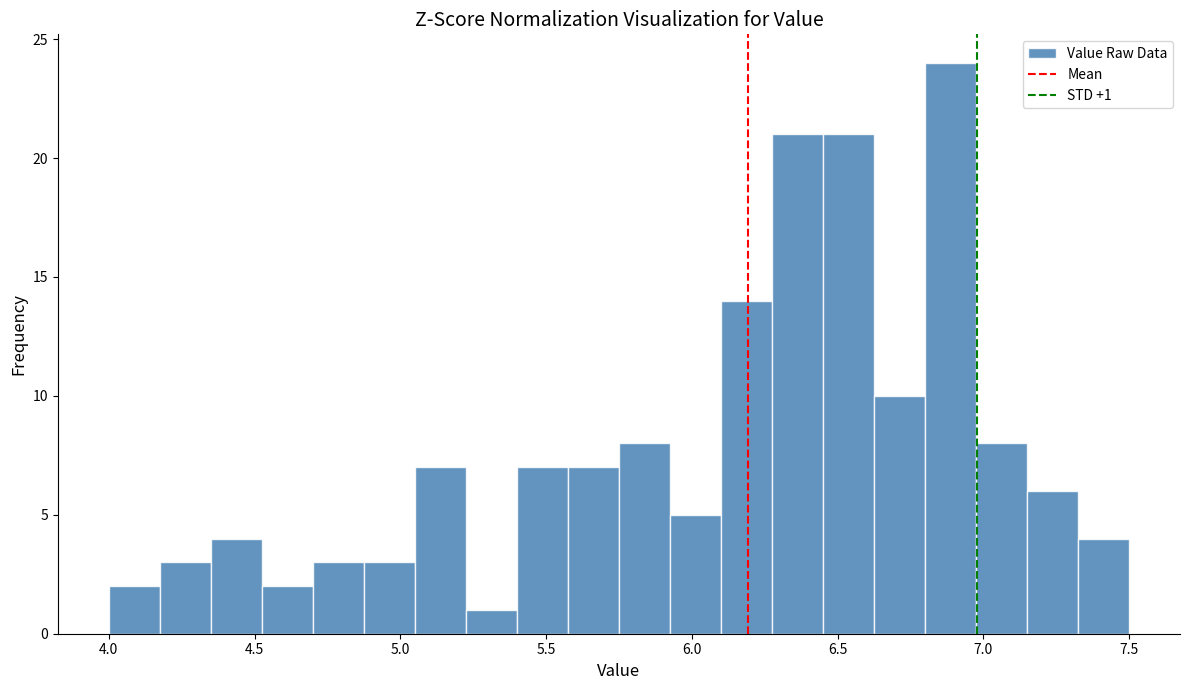

Read against the x-axis, roughly where is the centre of the tallest bar?

6.90